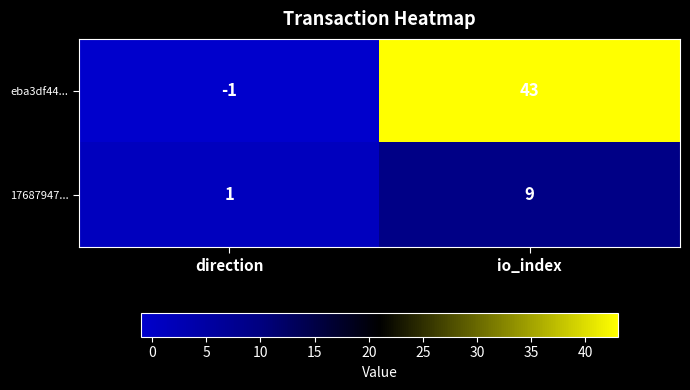

Is the value of 17687947... at io_index greater than the value of eba3df44... at io_index?

No